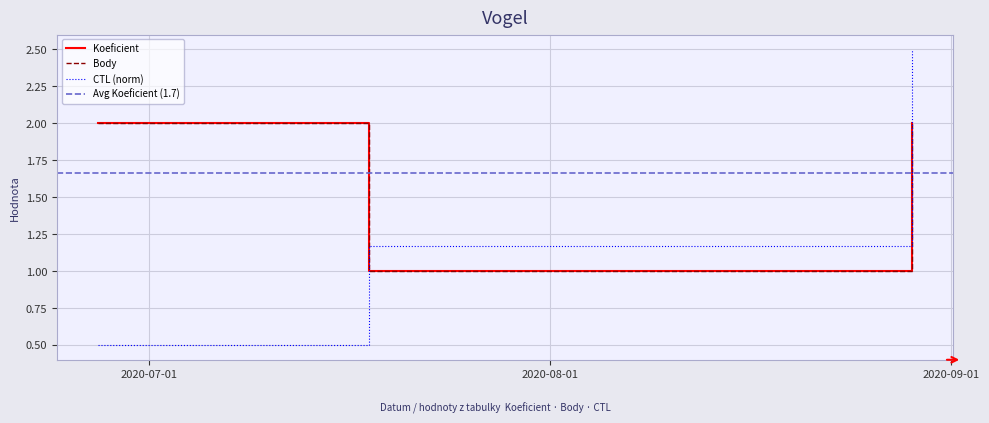

The value of Koeficient at 2020-08-29 is 3.2. True or false?

False